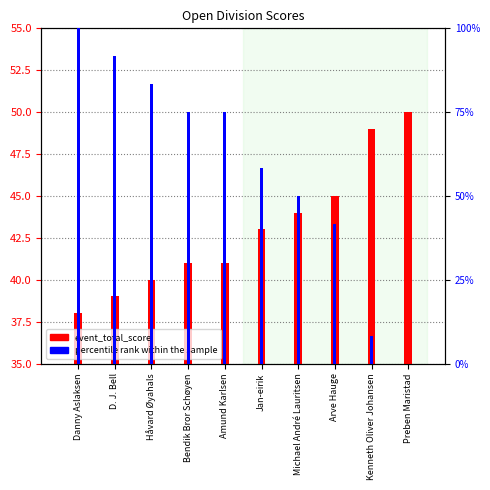

Where is event_total_score nearest to the value 44?

Michael André Lauritsen